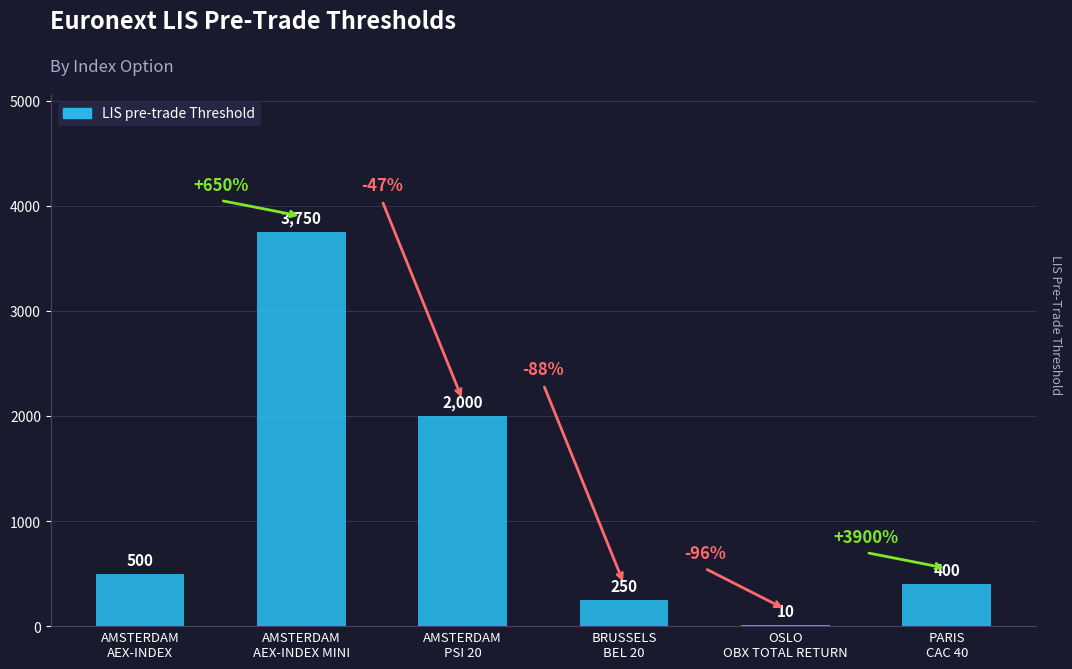

What is the greatest value displayed?

3750